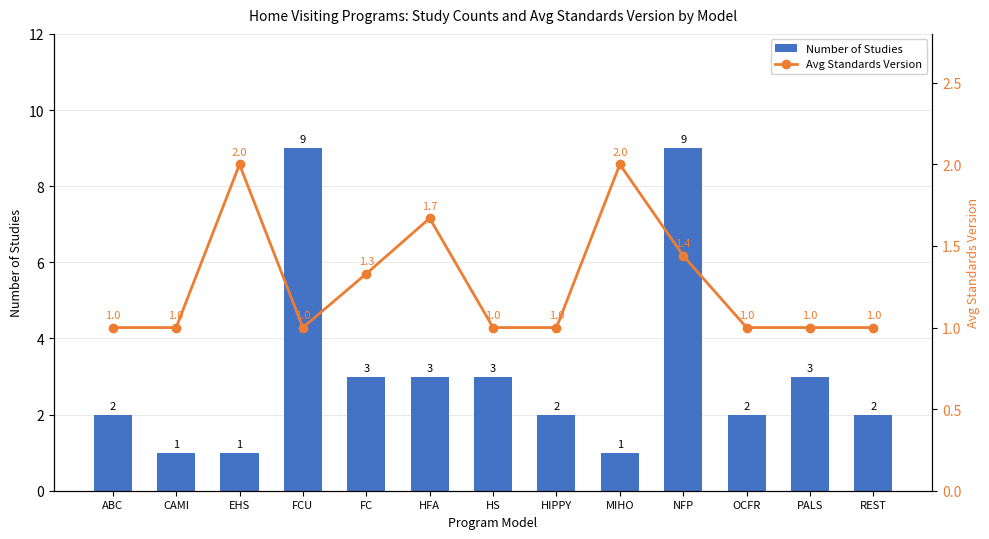

Is it true that Number of Studies equals 0 at MIHO?

False